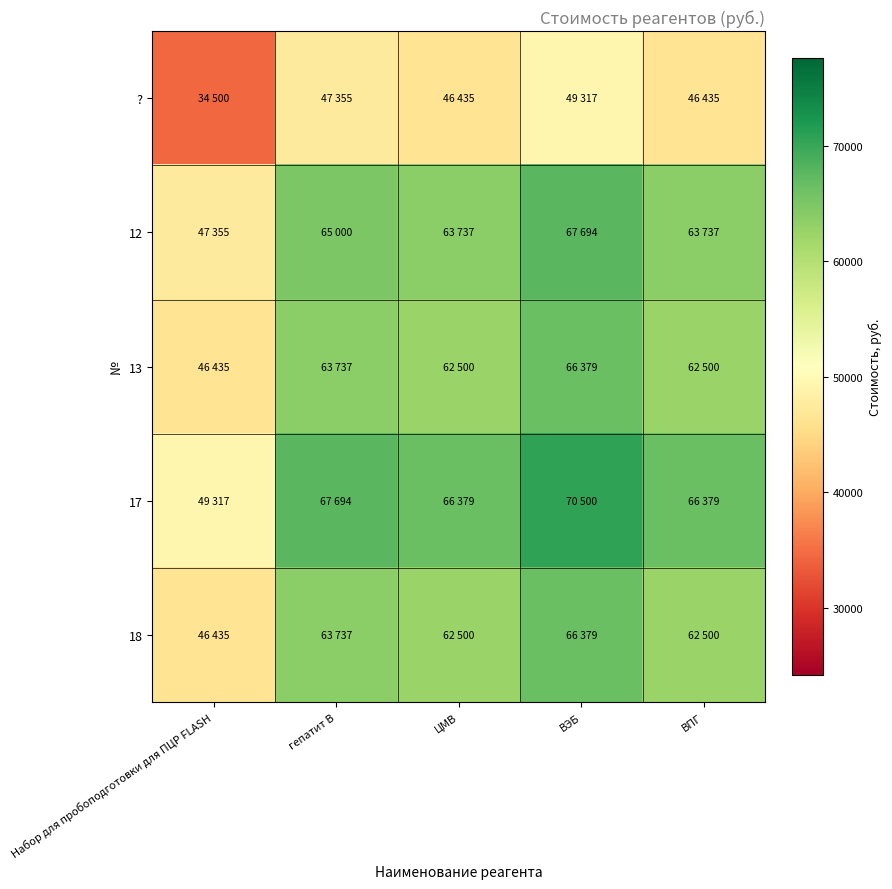

At ЦМВ, list the series in order from largest to smallest.

17, 12, 13, 18, ?